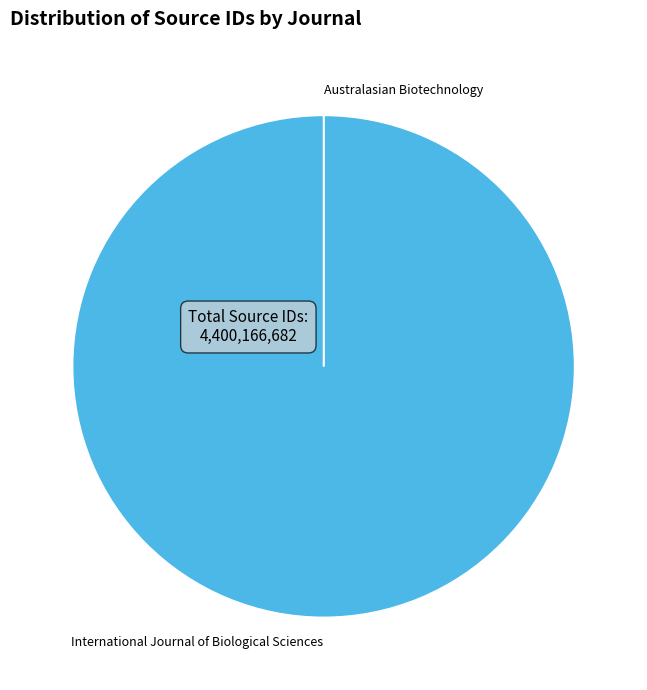

The International Journal of Biological Sciences slice represents 100% of the pie. True or false?

True